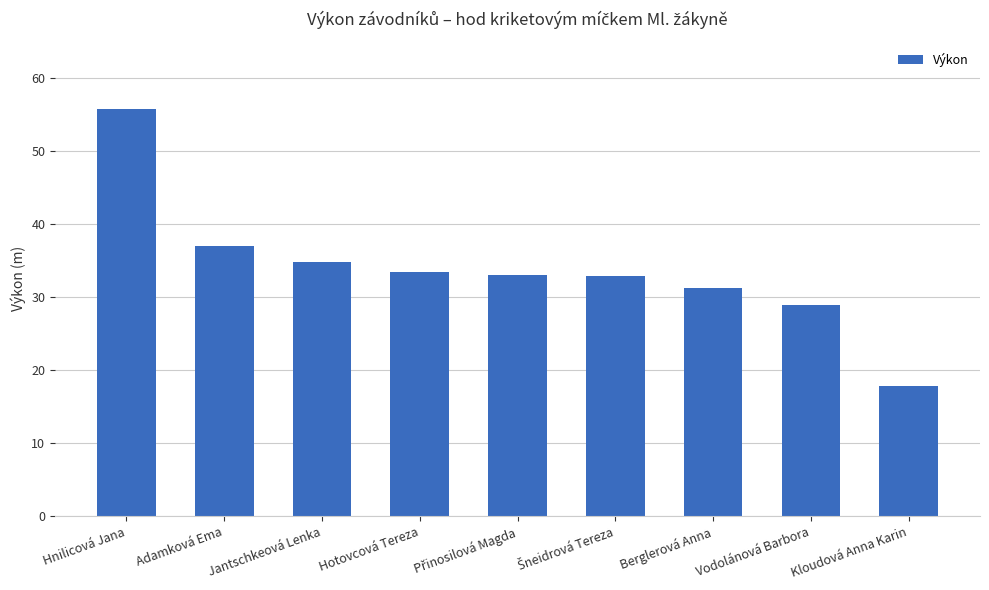

Is it true that the value at Berglerová Anna is 43.1?

False